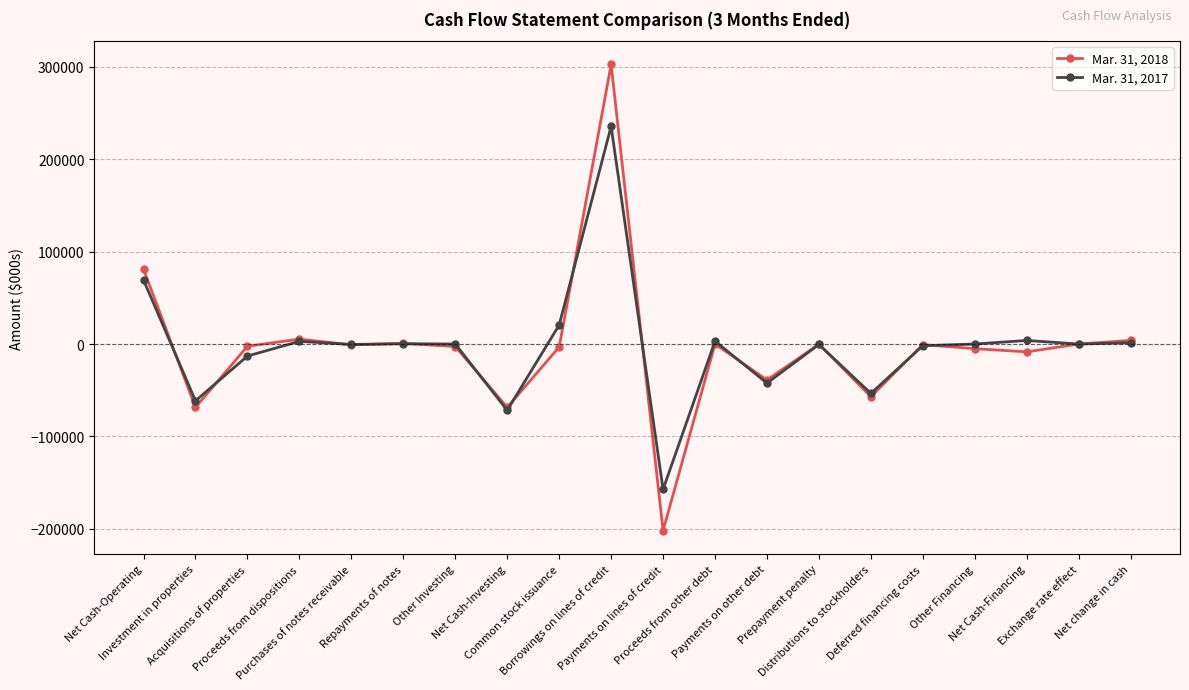

How many lines are shown in the chart?

2